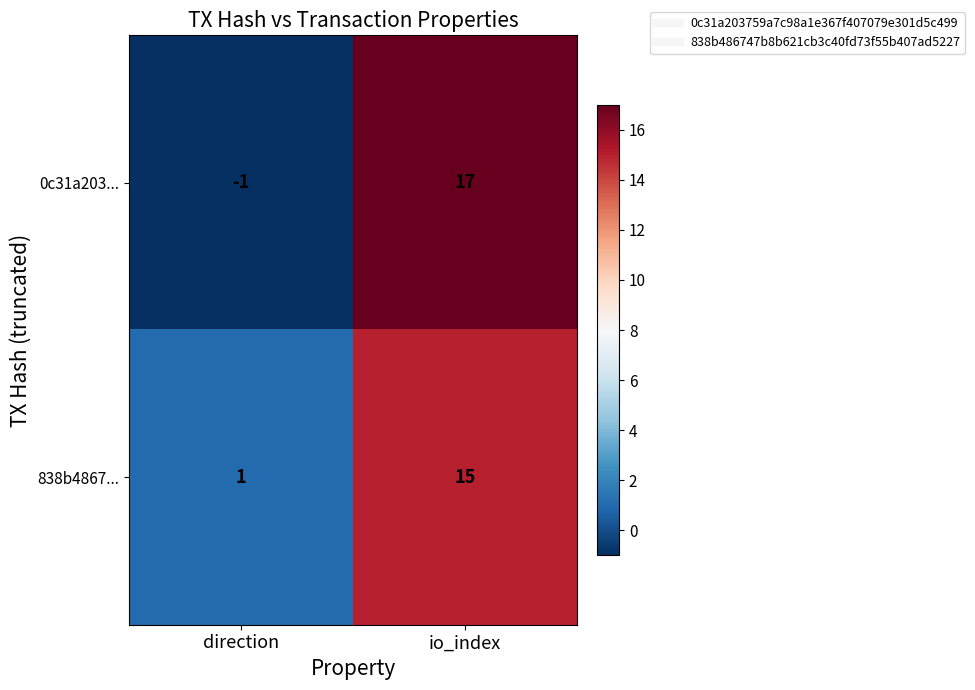

List the series in order of their peak value, lowest first.

838b4867..., 0c31a203...